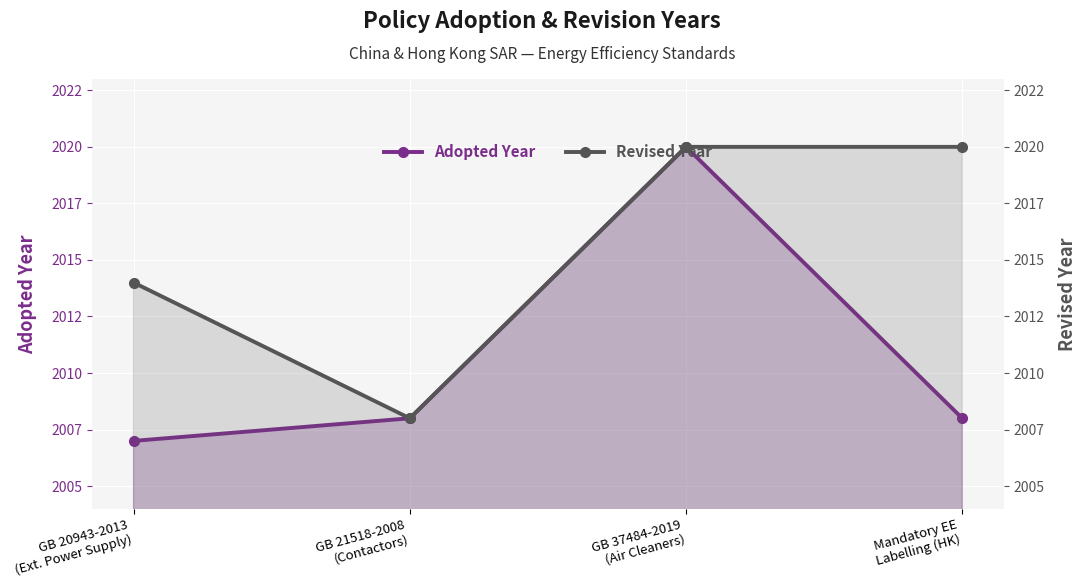

The Adopted Year series shows 2008 at Mandatory EE
Labelling (HK). True or false?

True